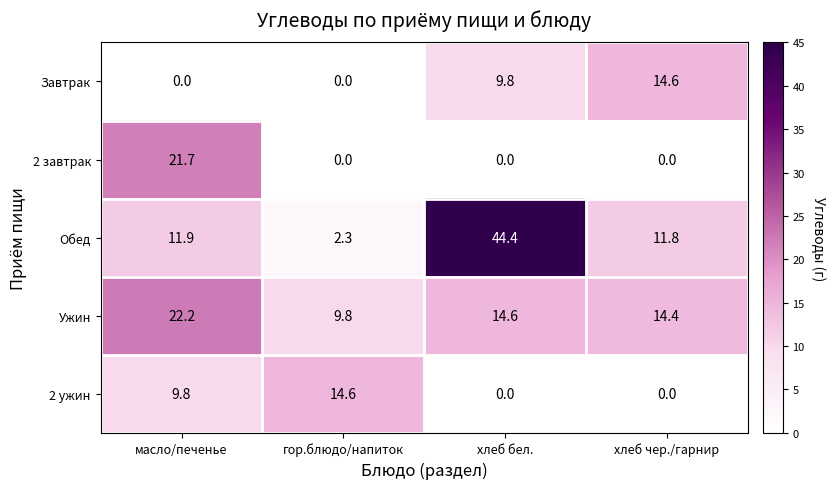

True or false: 2 ужин has a value of 0.0 at хлеб бел..

True